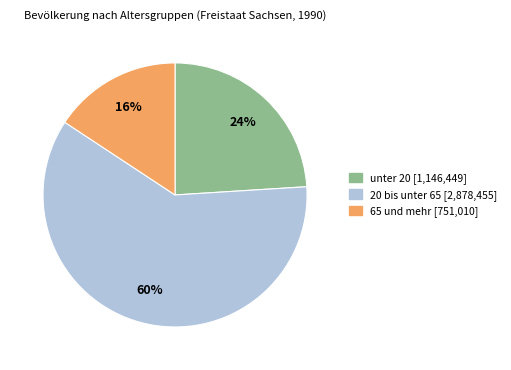

Which category has the smallest portion of the pie?

65 und mehr